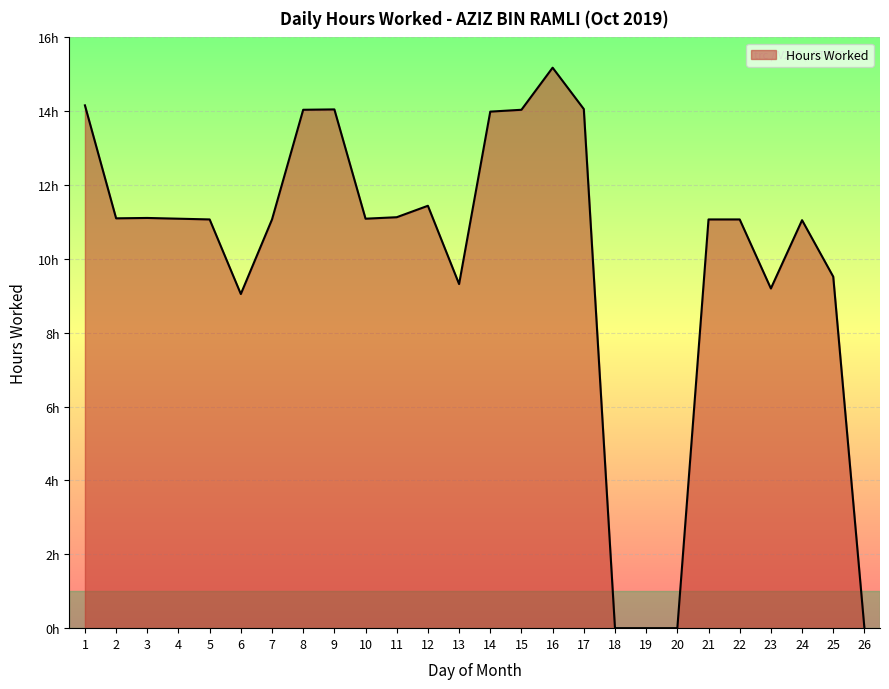

List the labels in order of value, largest first.

16, 1, 17, 9, 8, 15, 14, 12, 11, 3, 2, 4, 10, 5, 7, 21, 22, 24, 25, 13, 23, 6, 18, 19, 20, 26